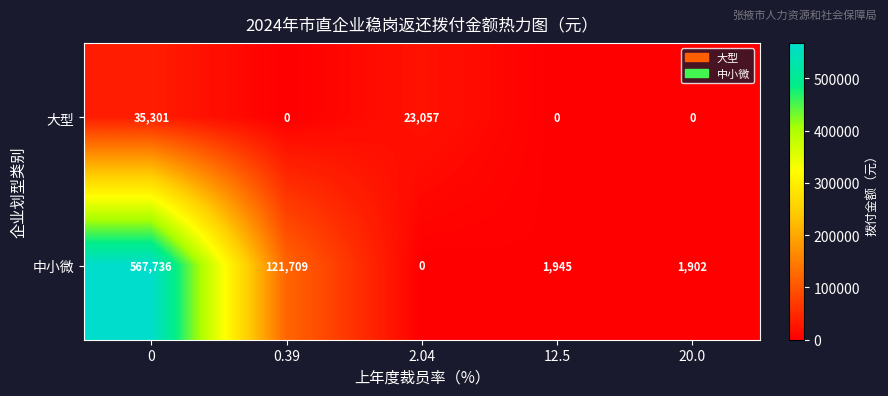

Reading right to left, transcribe all the data shown in this chart.

大型: 0	0	23057	0	35301
中小微: 1902	1945	0	121709	567736